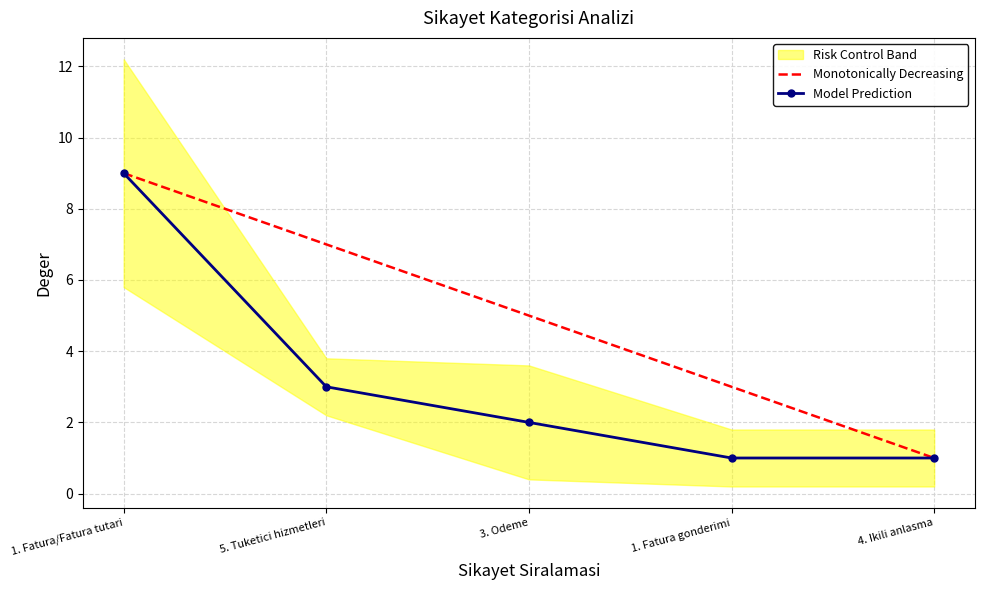

What is the label of the 3rd point from the left?

3. Odeme